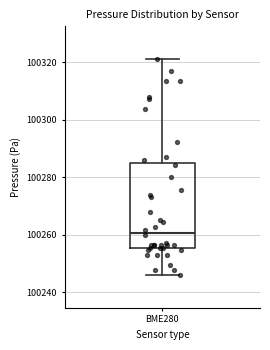

Where does the upper whisker of the box for BME280 end on the y-axis? The values are not printed on the chart, so give them approximately, as read against the axis.

100322